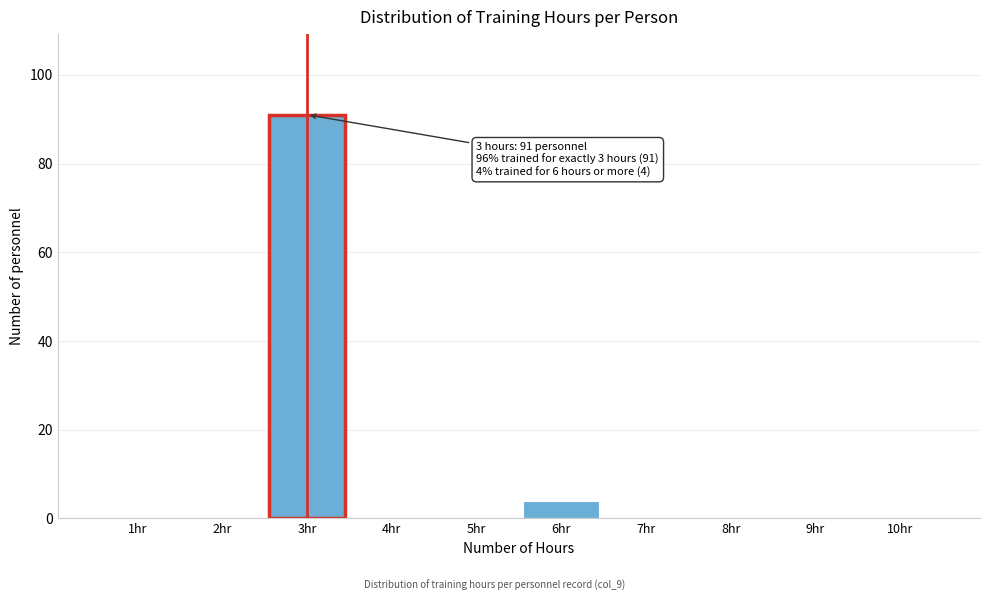

Which range on the x-axis has the tallest bar?

2.5 to 3.5